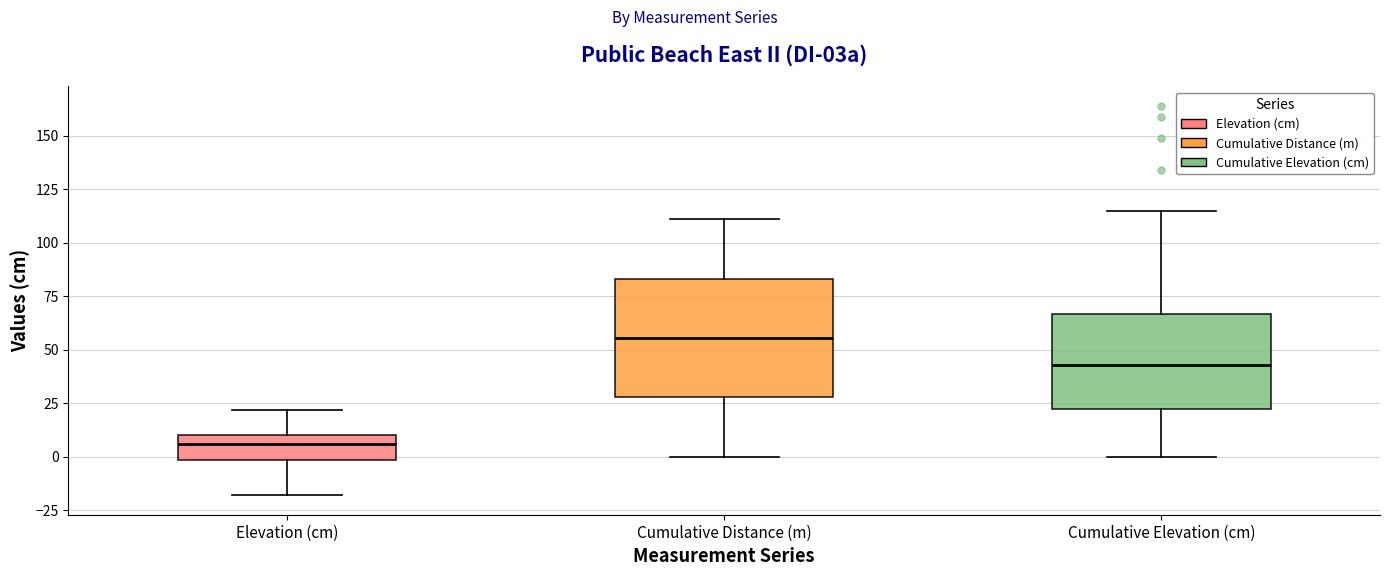

Comparing the boxes themselves (not the whiskers), which one is the tallest?

Cumulative Distance (m)